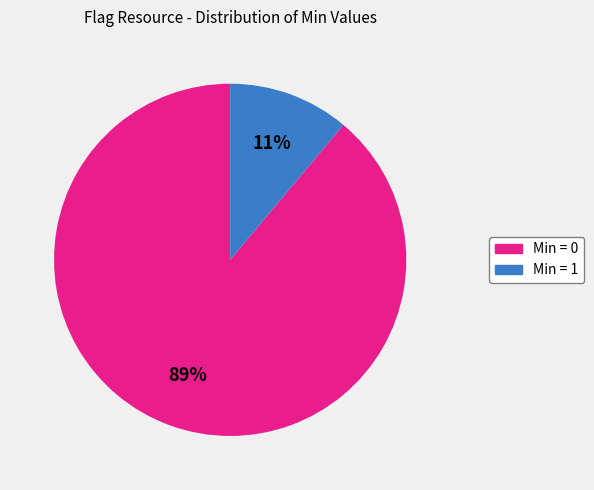

To the nearest percent, what is the difference between the largest and smallest slice percentages?

78%